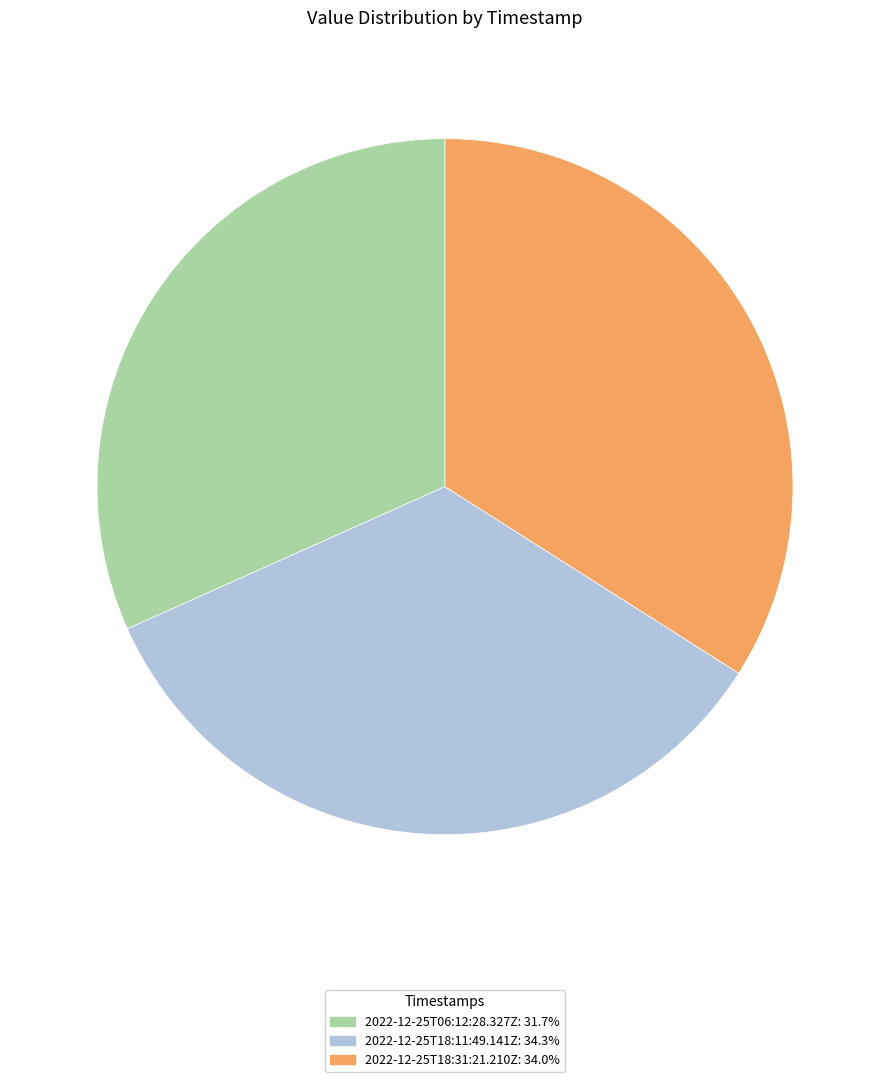

Is there any slice that represents more than half of the pie?

No